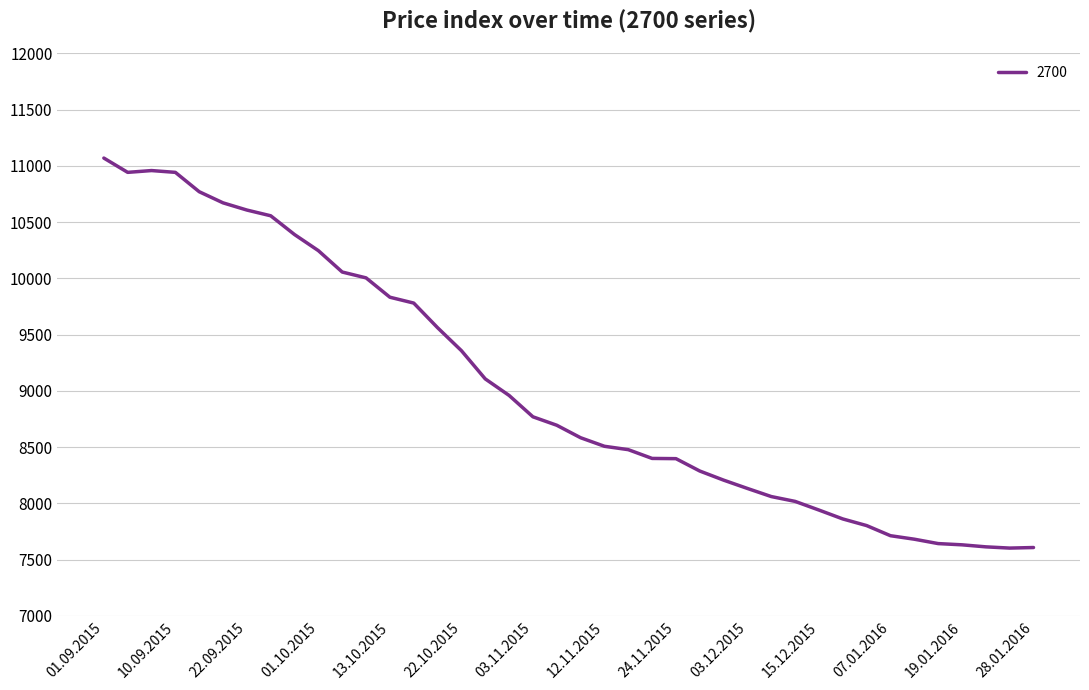

What is the maximum value shown in the chart?

11070